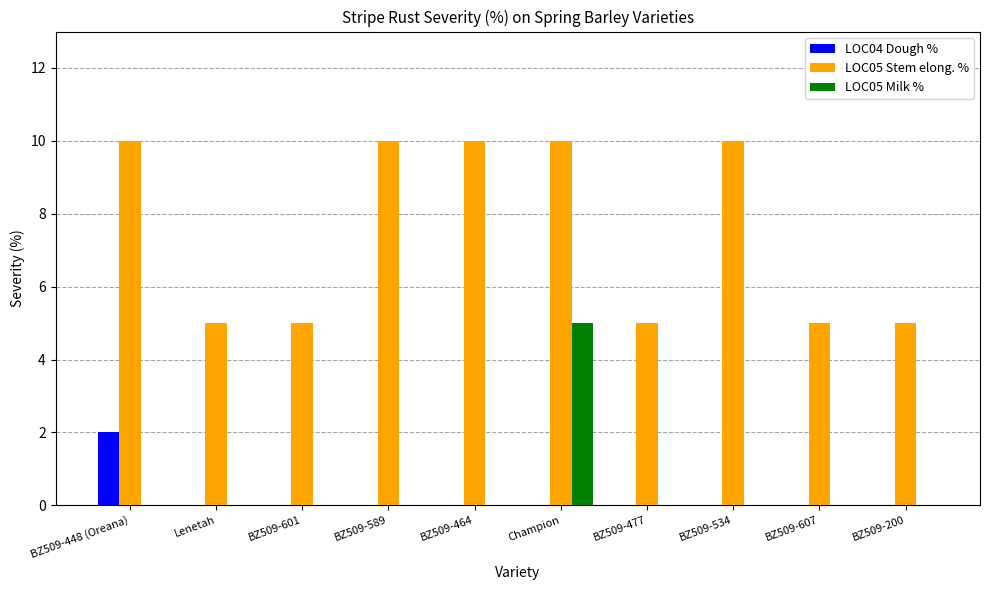

What is the sum of all LOC04 Dough % values?

2